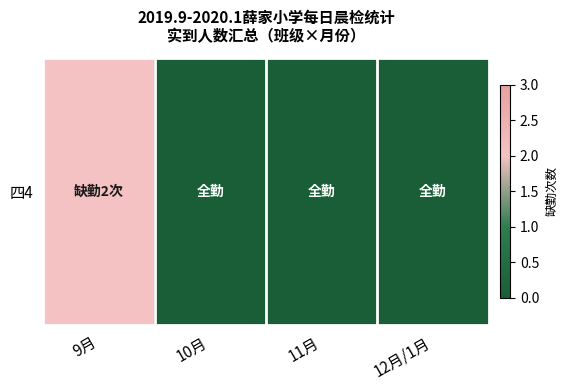

At which category does the chart reach its minimum across all series?

10月